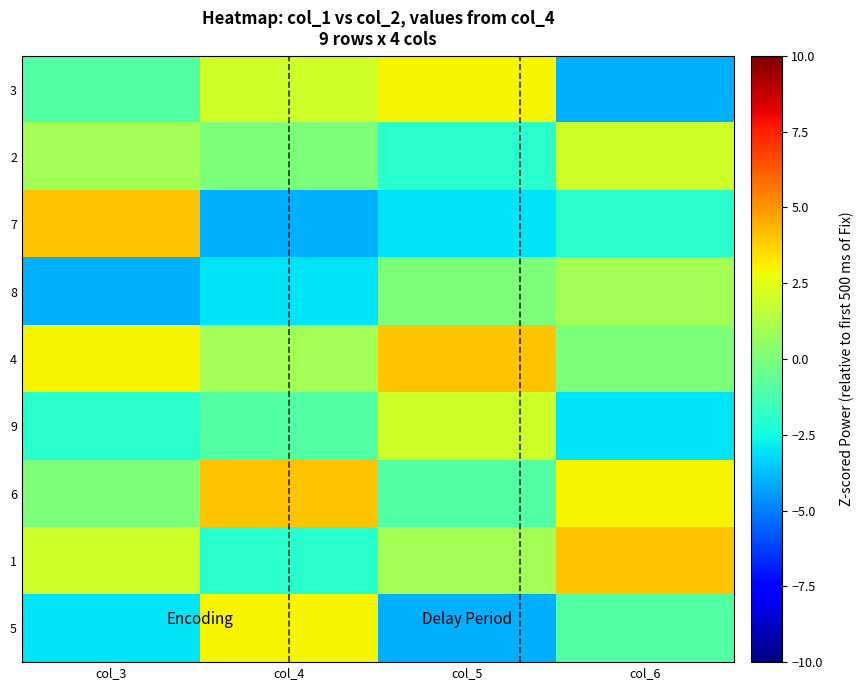

Reading right to left, transcribe all the data shown in this chart.

3: col_6=-4	col_5=3	col_4=2	col_3=-1
2: col_6=2	col_5=-2	col_4=0	col_3=1
7: col_6=-2	col_5=-3	col_4=-4	col_3=4
8: col_6=1	col_5=0	col_4=-3	col_3=-4
4: col_6=0	col_5=4	col_4=1	col_3=3
9: col_6=-3	col_5=2	col_4=-1	col_3=-2
6: col_6=3	col_5=-1	col_4=4	col_3=0
1: col_6=4	col_5=1	col_4=-2	col_3=2
5: col_6=-1	col_5=-4	col_4=3	col_3=-3